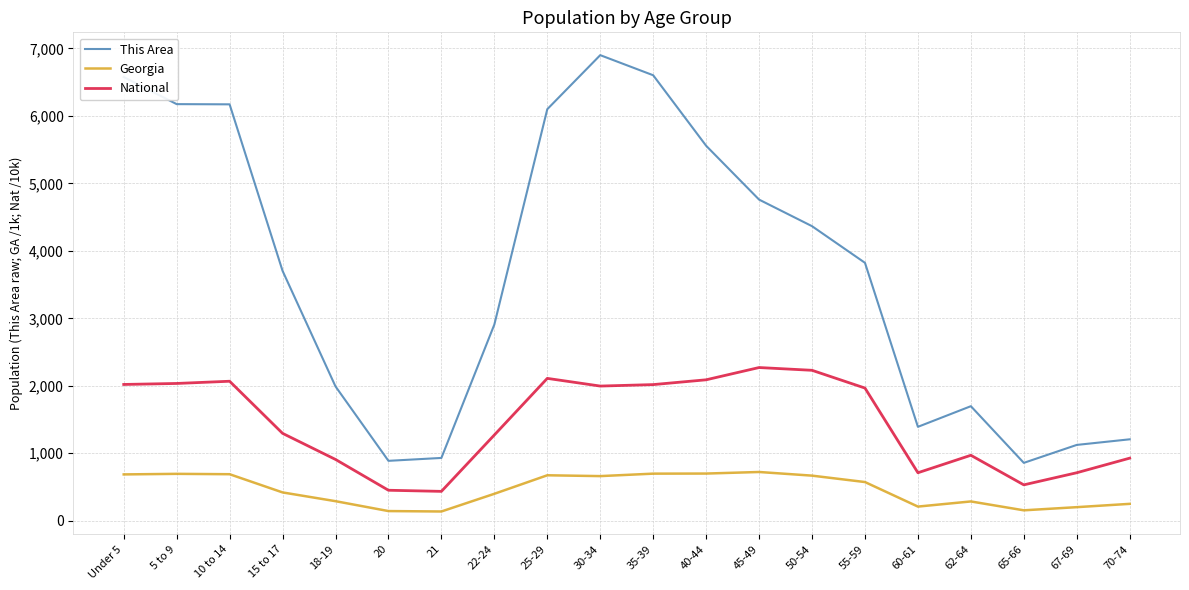

What is the maximum value for This Area?

6901.0